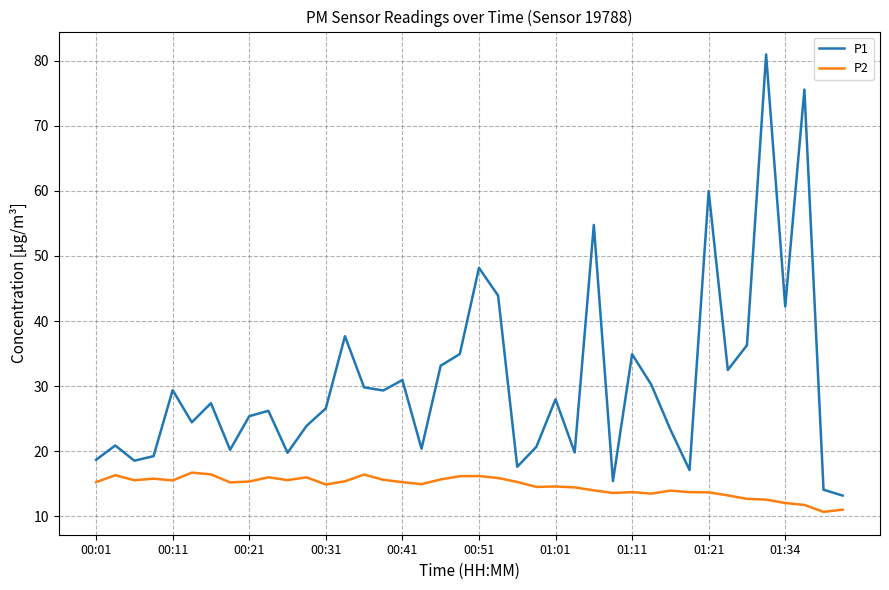

Which series has the largest total across all categories?

P1